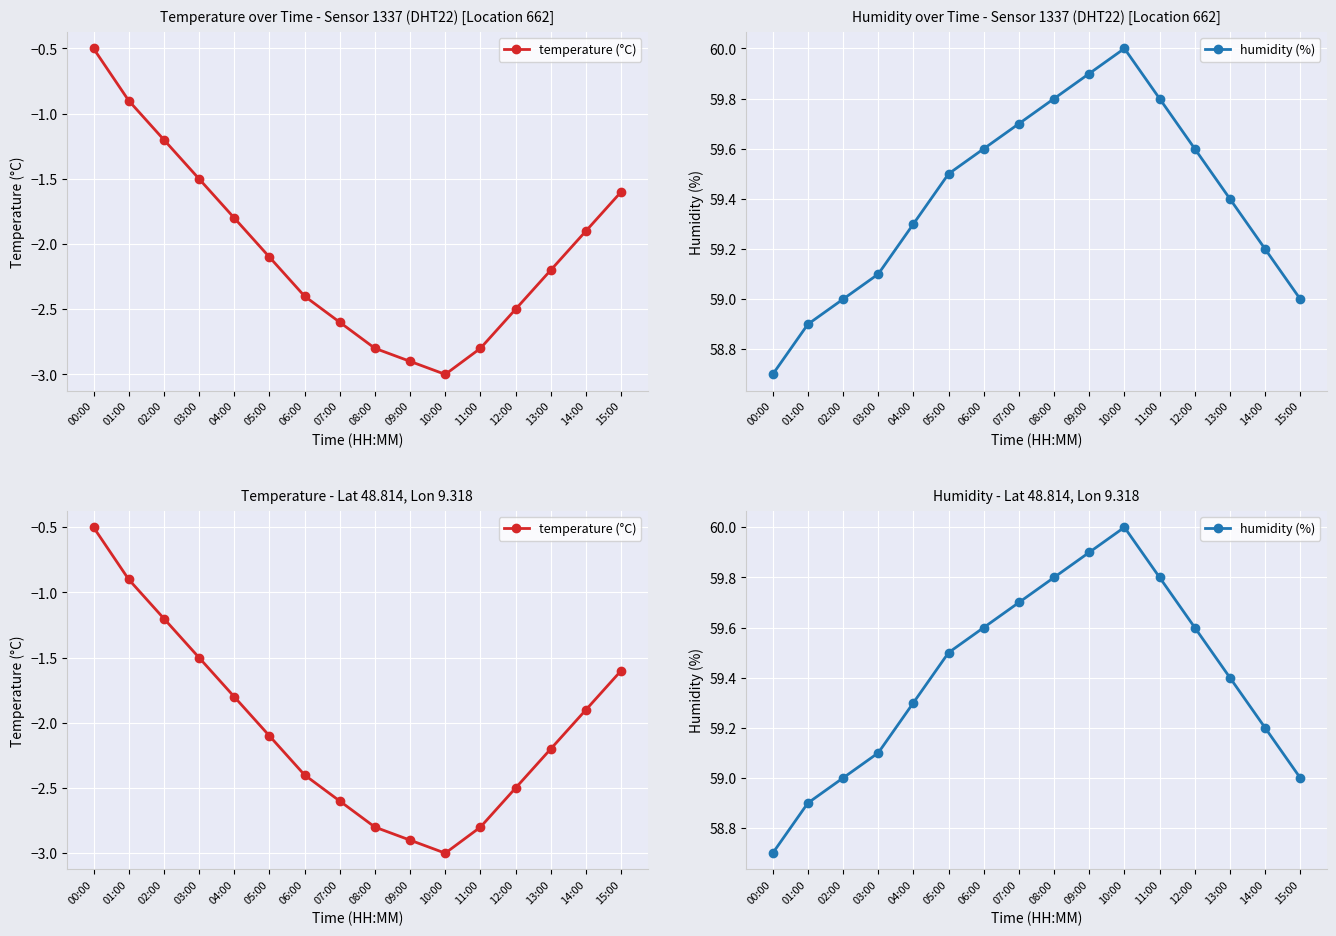

The value of humidity (%) at 15:00 is 59.0. True or false?

True